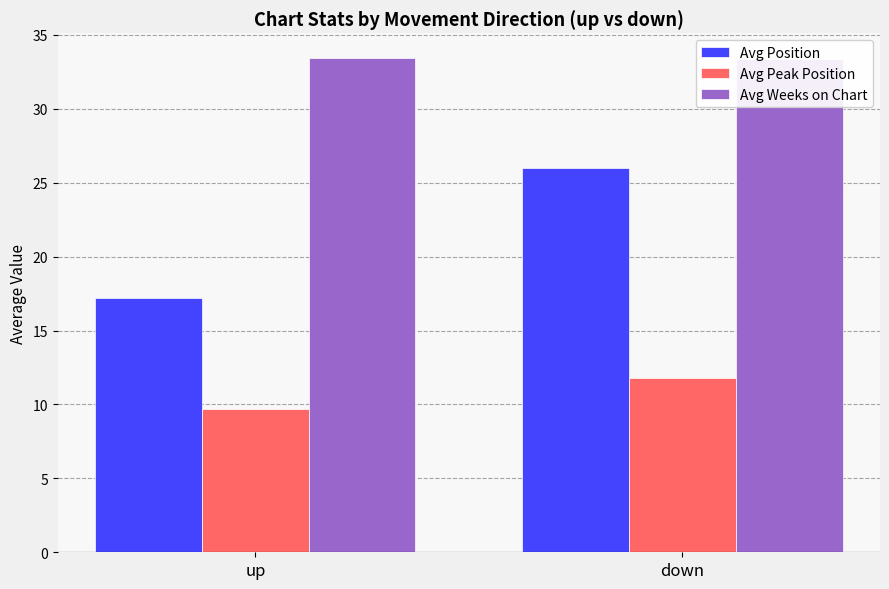

The Avg Weeks on Chart series shows 33.4 at up. True or false?

True